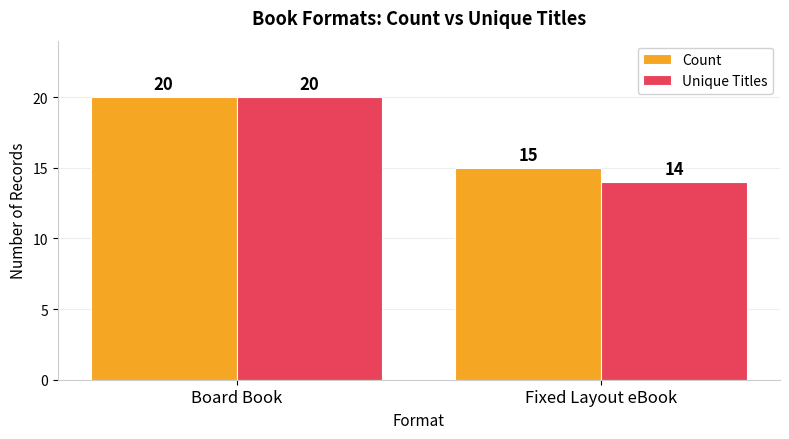

Read the Unique Titles value at Board Book.

20